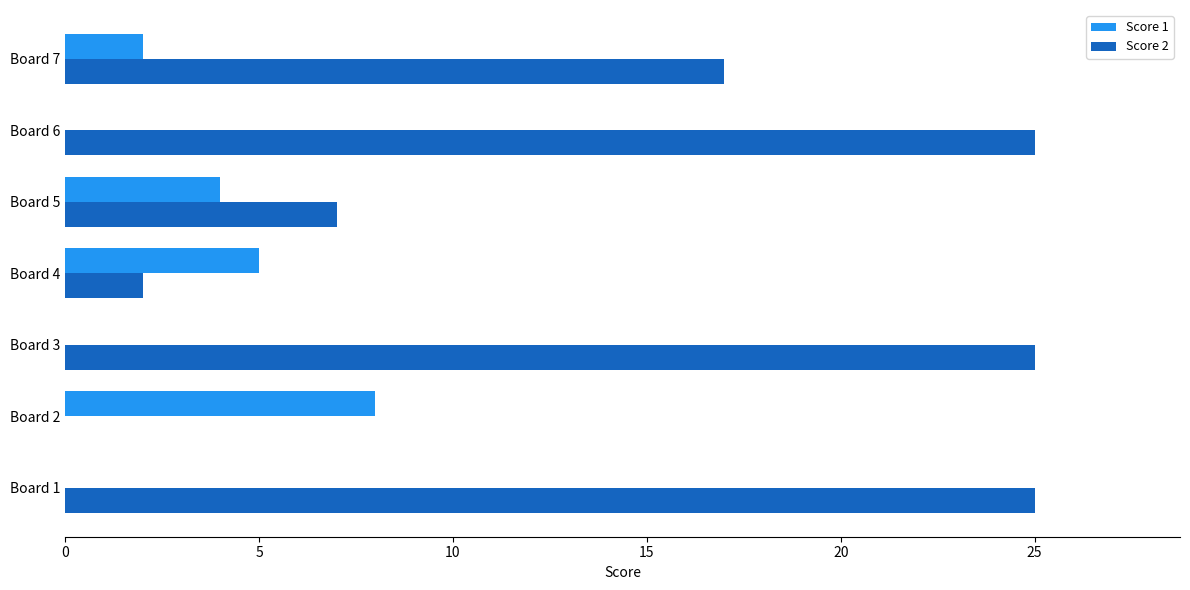

Count the number of data series in this chart.

2